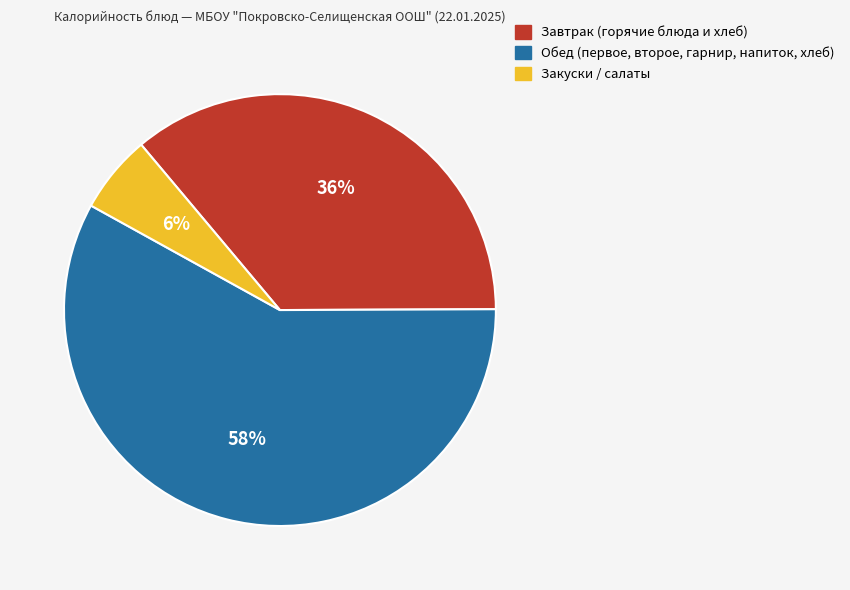

Is there a majority slice in this chart?

Yes